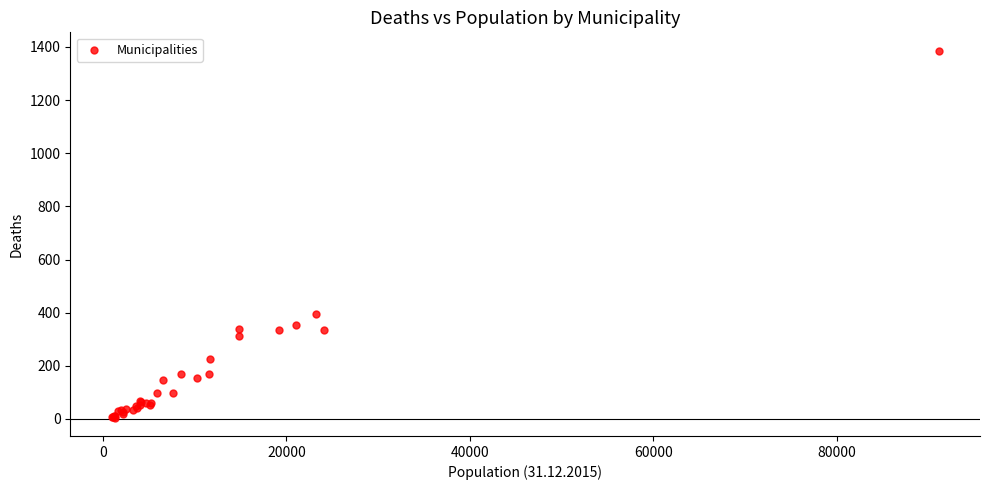

What Y value in the scatter plot is closest to 695?

394